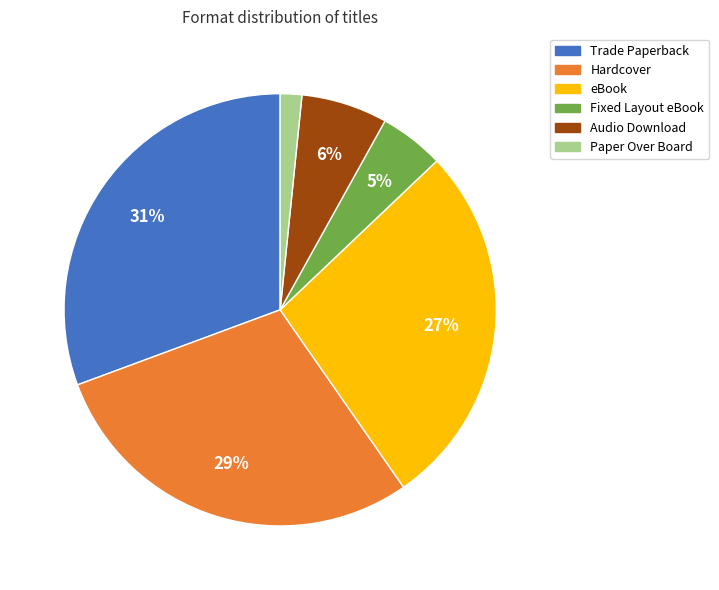

What is the ratio of the value at Fixed Layout eBook to the value at Trade Paperback?

0.2